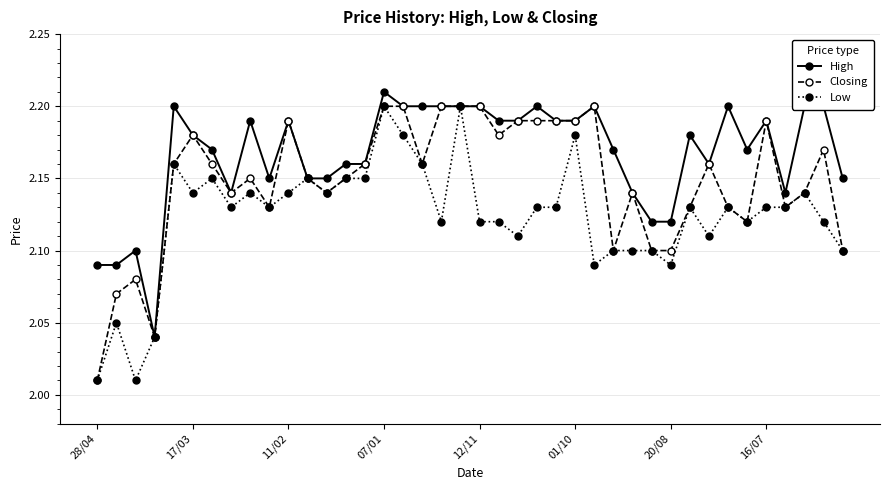

At how many categories does at least one series exceed 2?

40